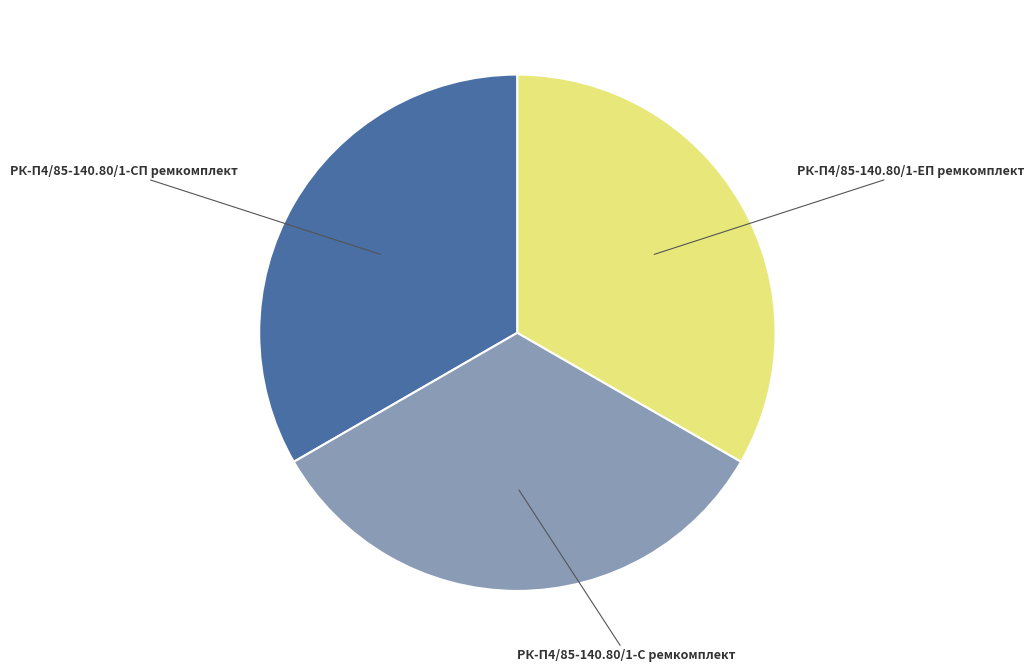

Is there a majority slice in this chart?

No